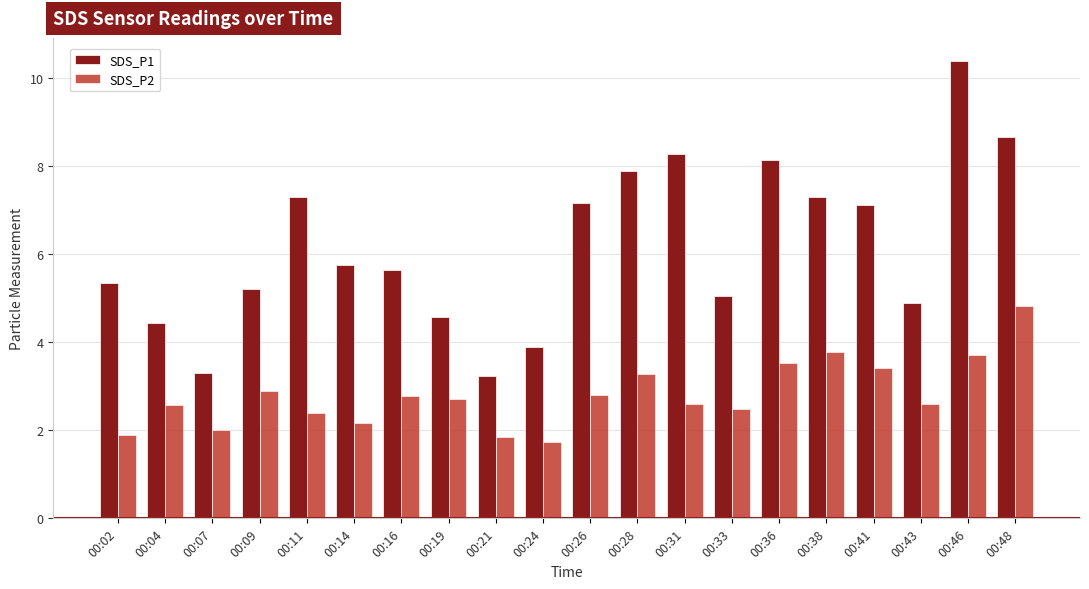

Is the value of SDS_P1 at 00:14 greater than the value of SDS_P2 at 00:24?

Yes